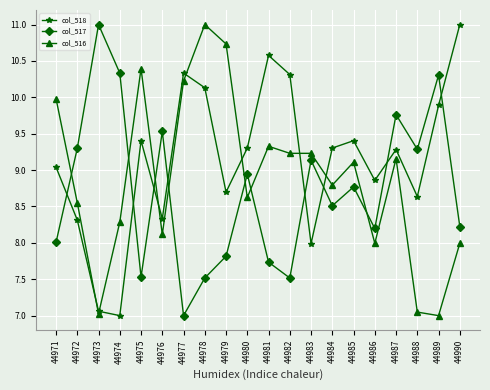

Count the number of categories in the chart.

20